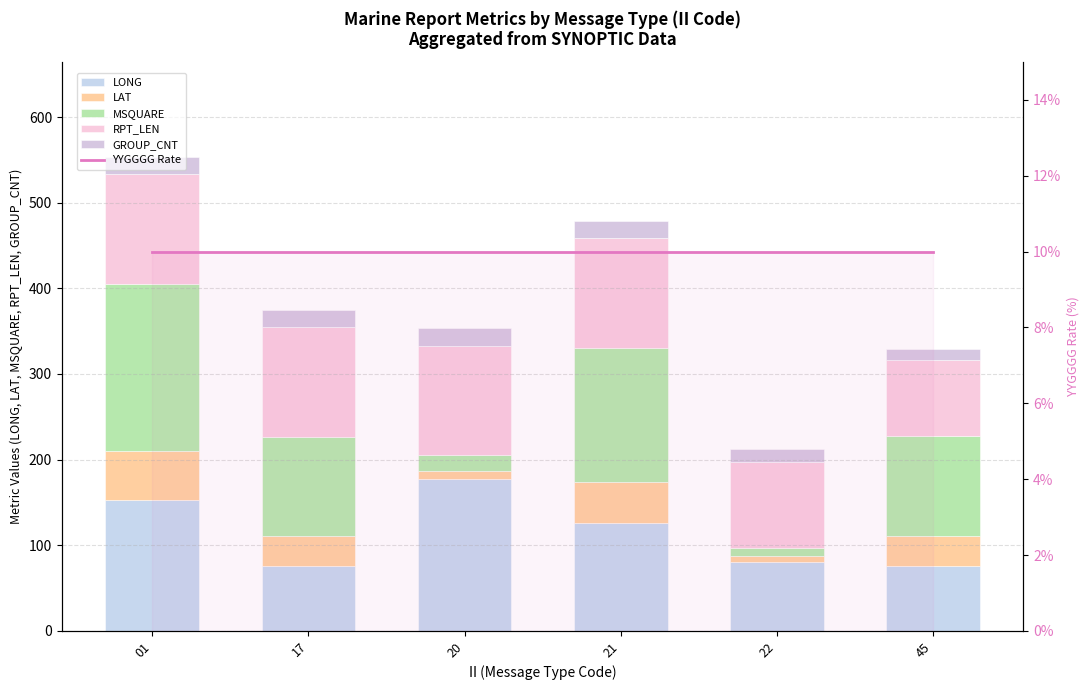

The value of YYGGGG Rate at 45 is 4.9. True or false?

False